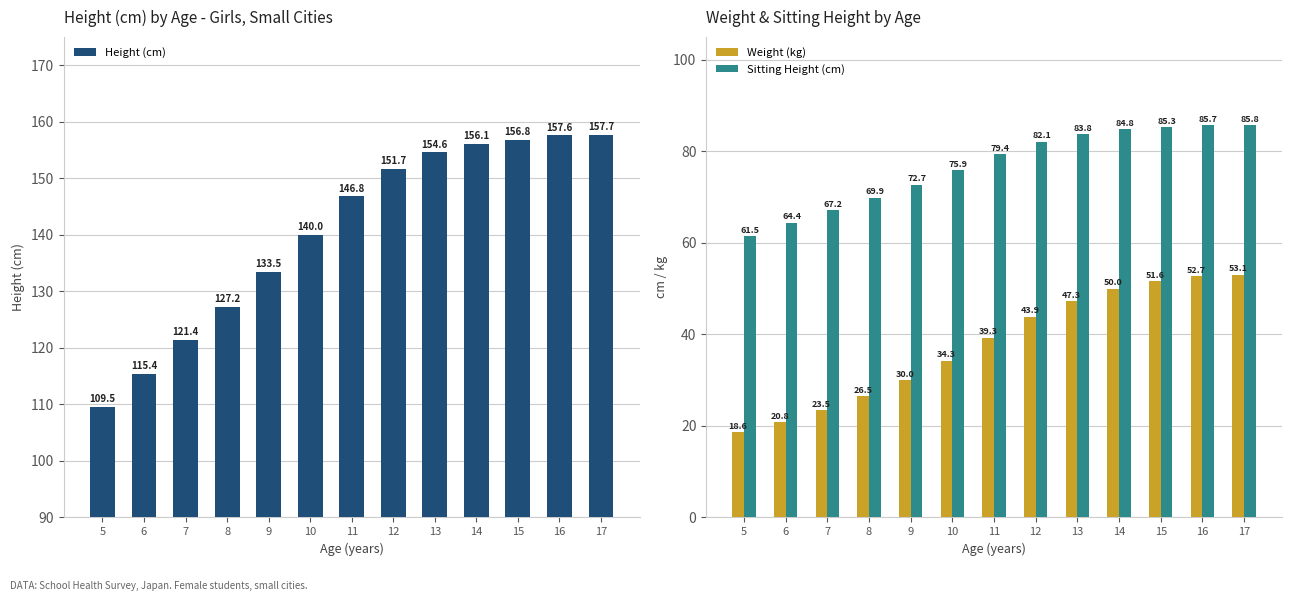

What is the sum of the Sitting Height (cm) values at 17 and 7?

153.0